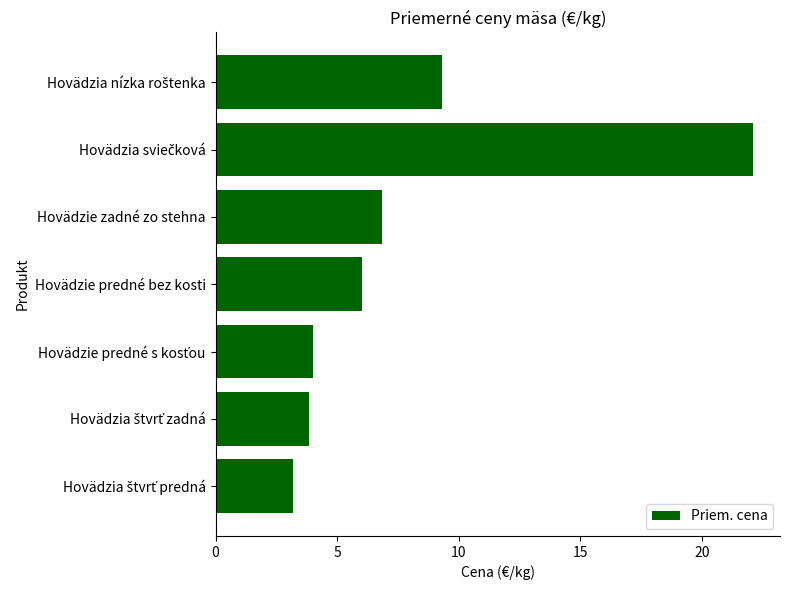

What is the maximum value shown in the chart?

22.1